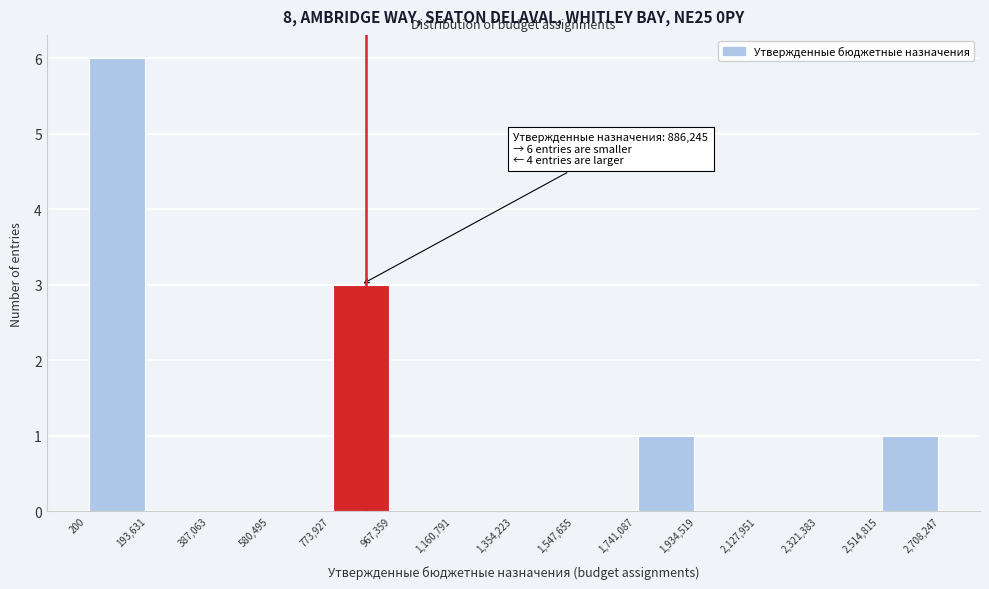

Which range on the x-axis has the tallest bar?

200 to 193,631